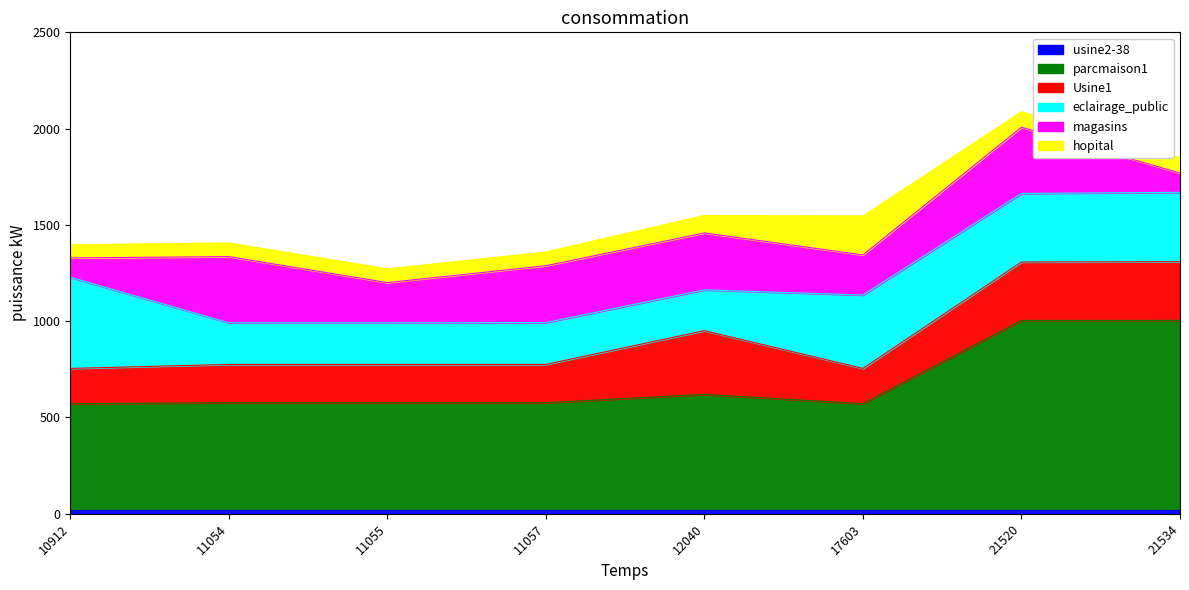

Does the chart have visible grid lines?

No